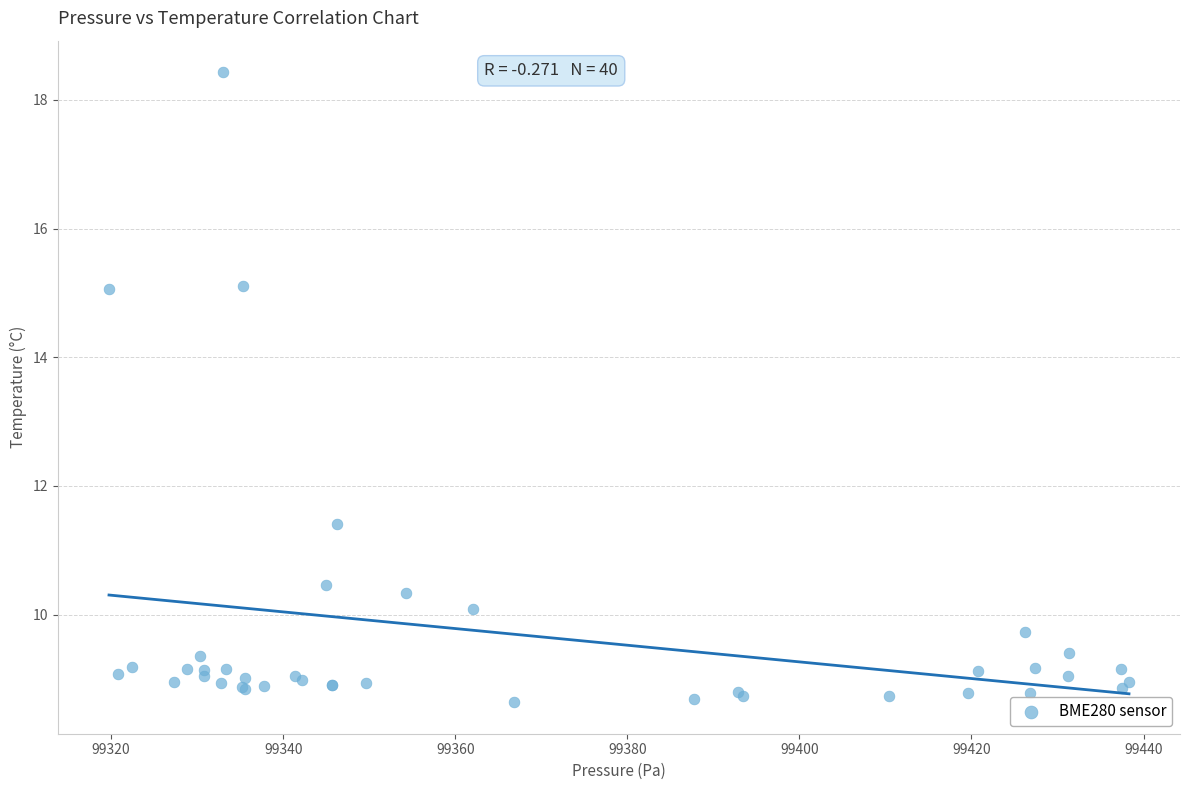

What Y value in the scatter plot is closest to 13?

11.4